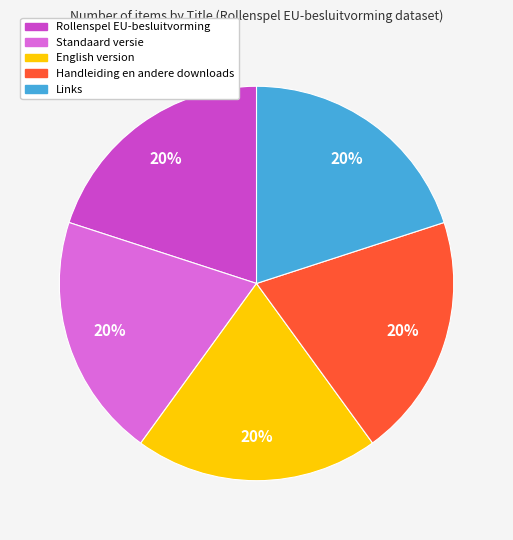

Approximately how many times larger is the value at Standaard versie compared to Handleiding en andere downloads?

1.0